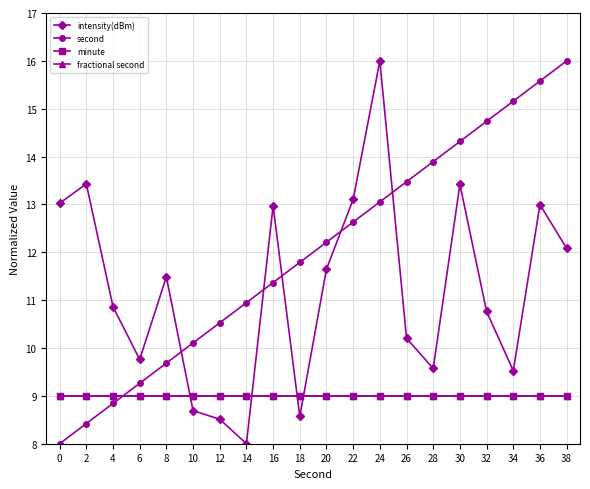

Is this an area chart (filled region under the line)?

No